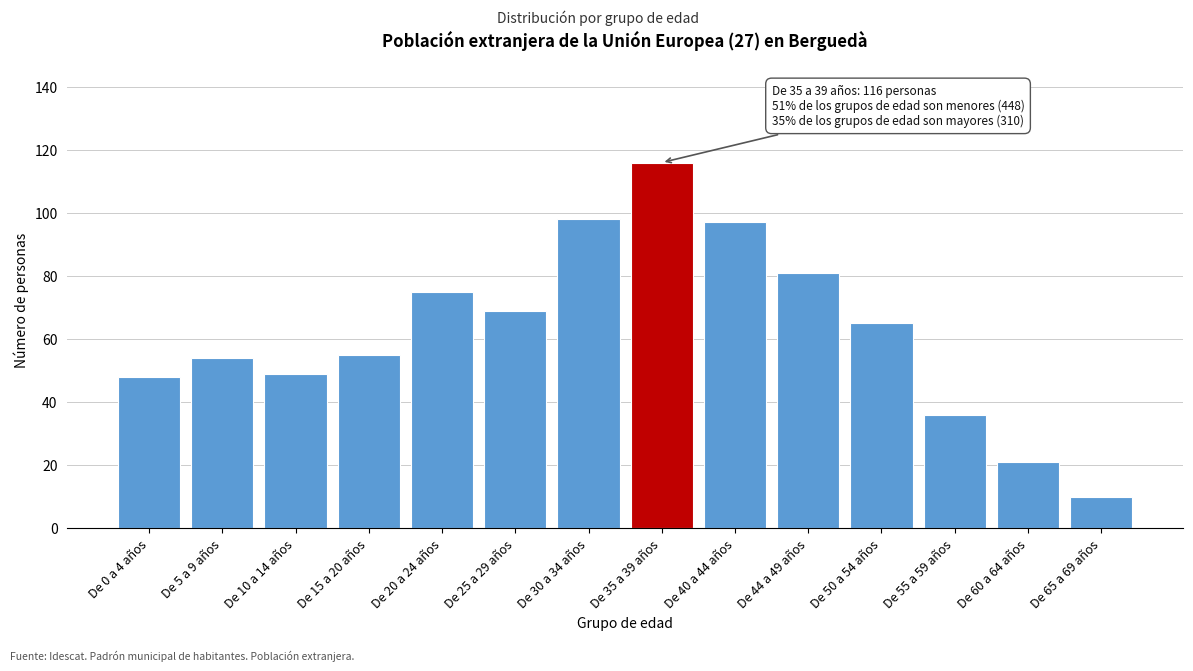

Reading left to right, transcribe all the data shown in this chart.

De 0 a 4 años=48	De 5 a 9 años=54	De 10 a 14 años=49	De 15 a 20 años=55	De 20 a 24 años=75	De 25 a 29 años=69	De 30 a 34 años=98	De 35 a 39 años=116	De 40 a 44 años=97	De 44 a 49 años=81	De 50 a 54 años=65	De 55 a 59 años=36	De 60 a 64 años=21	De 65 a 69 años=10